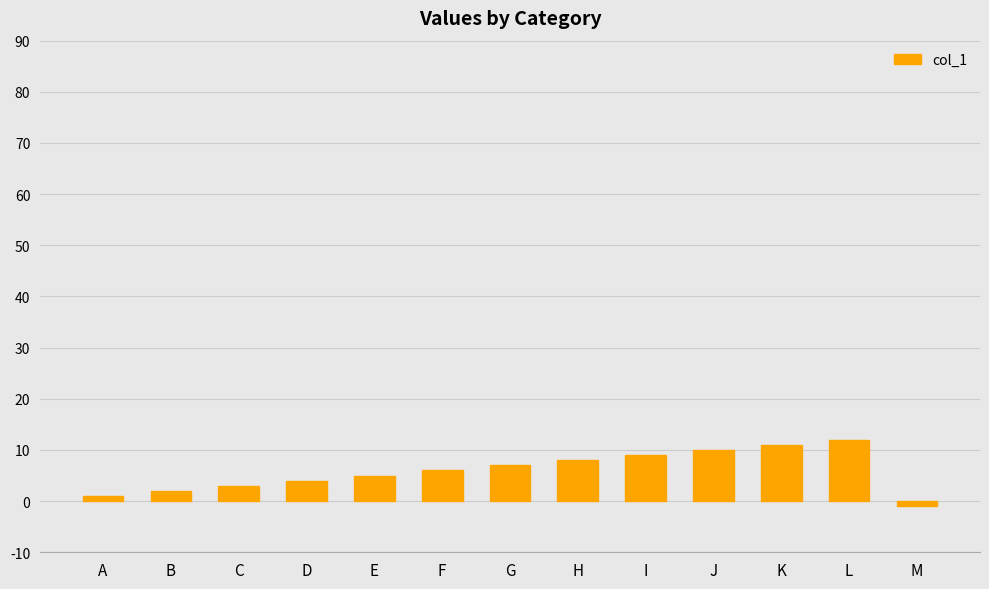

What is the change in value from H to L?

+4